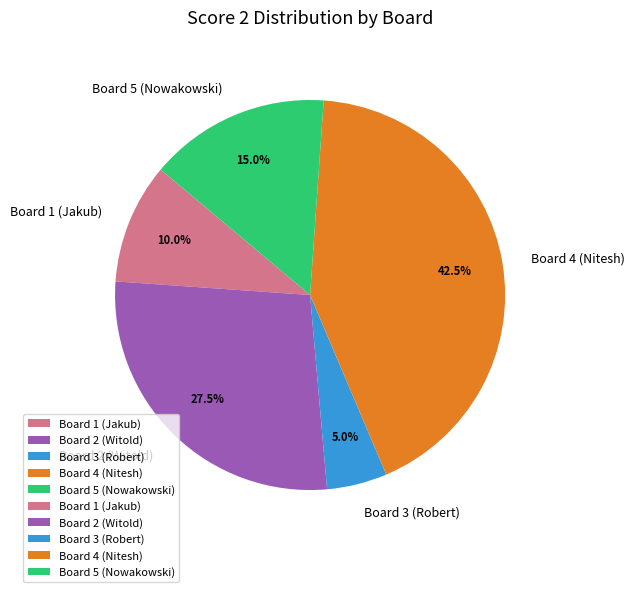

Is Board 4 (Nitesh) the majority of the pie?

No